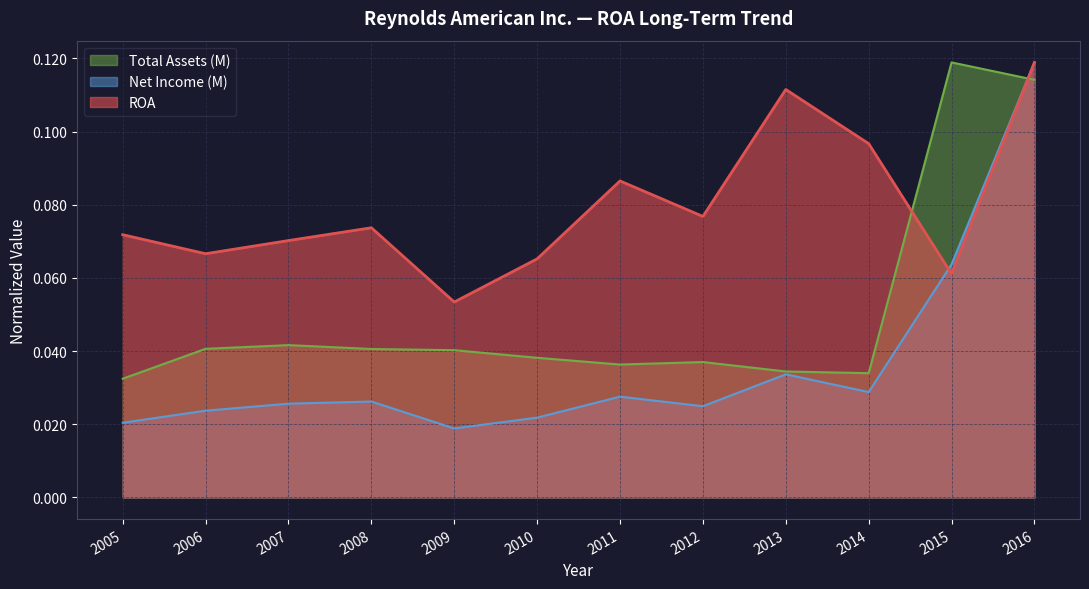

What is the minimum value for ROA?

0.1